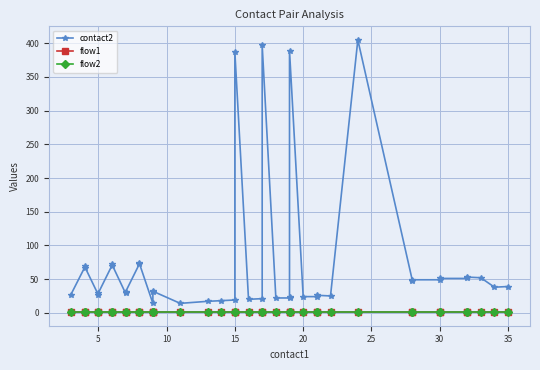

What is the value of the flow2 point at the 39th from the left?

1